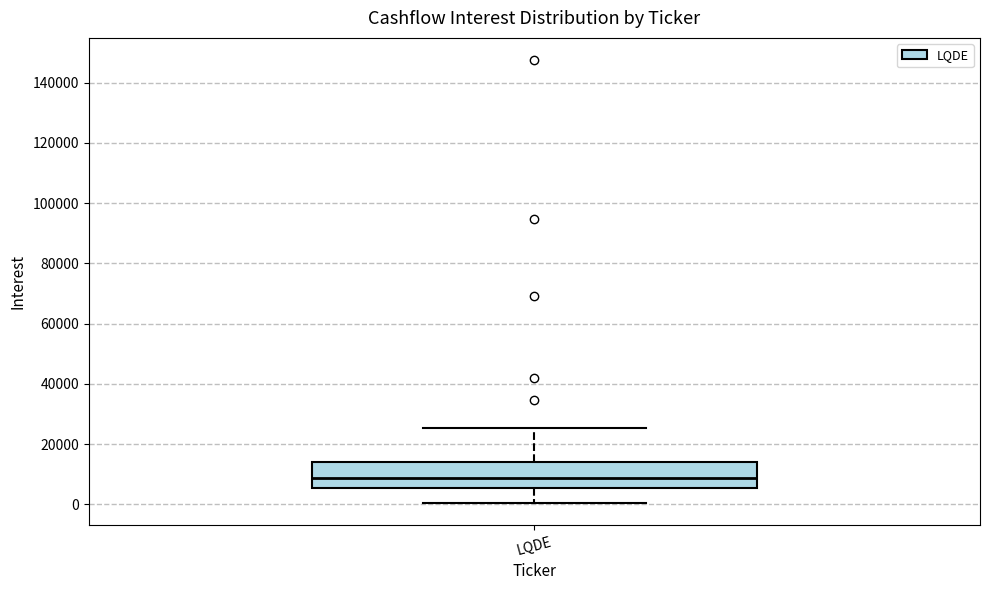

Transcribe this box plot: give where the median line is, the range the box spans, and where the two whiskers end, as read against the y-axis. The values are not printed on the chart, so give them approximately, as read against the axis.

median 8000, box 6000 to 14000, whiskers 0 to 26000